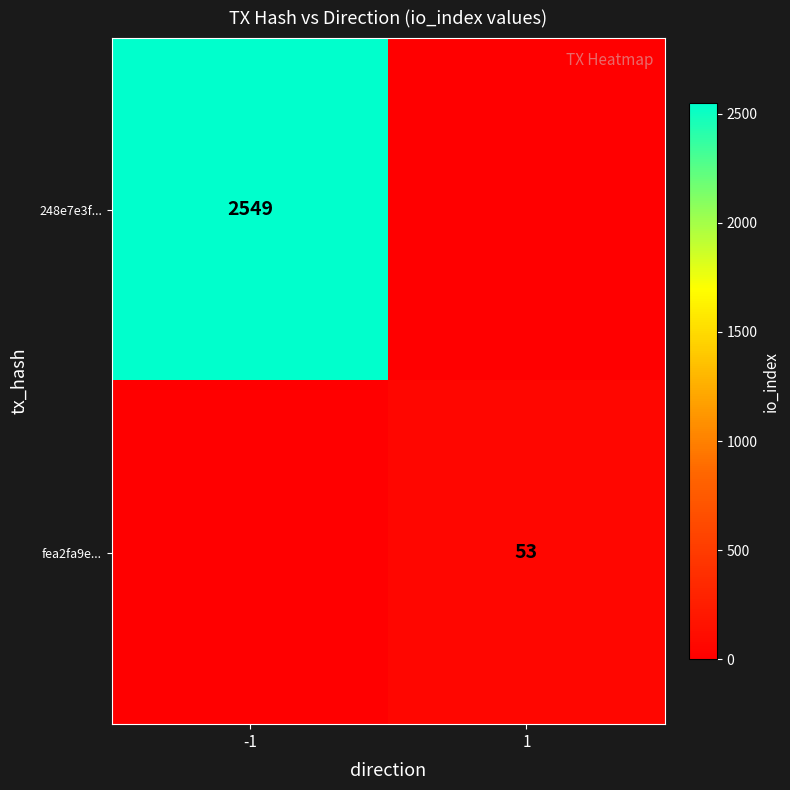

The value of 248e7e3f... at -1 is 4424. True or false?

False